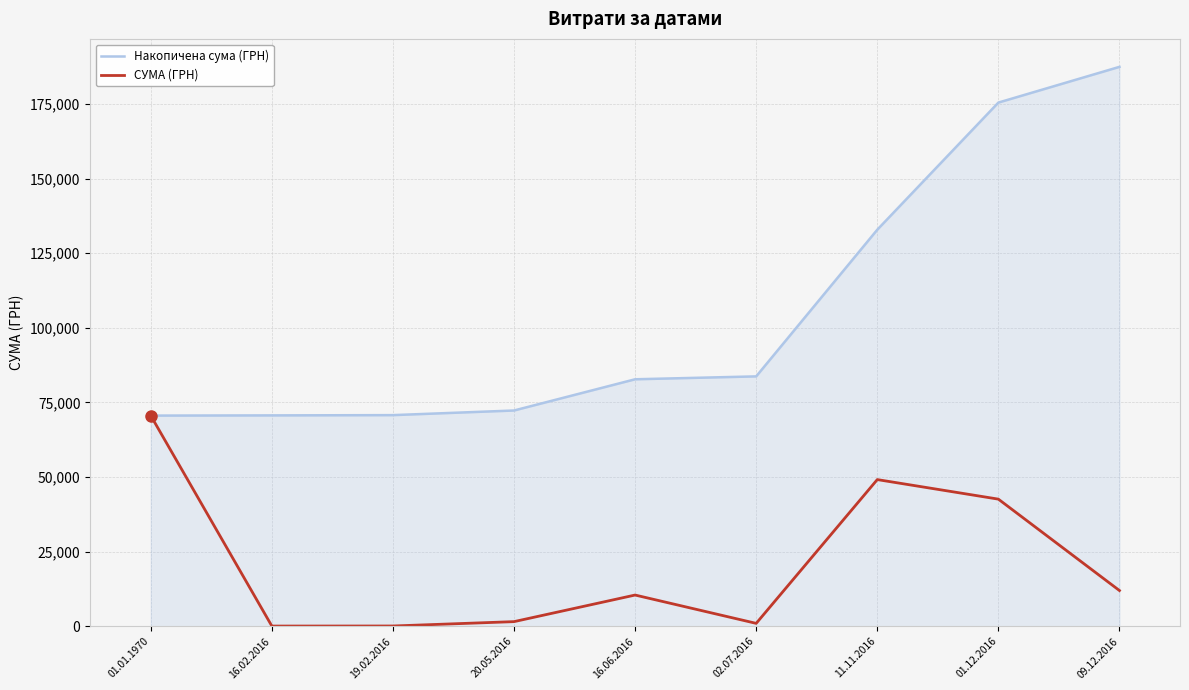

Where does the Накопичена сума (ГРН) series first go above 82746?

16.06.2016